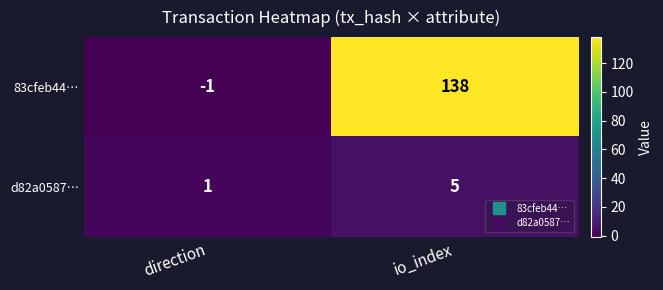

What is the maximum value shown in the chart?

138